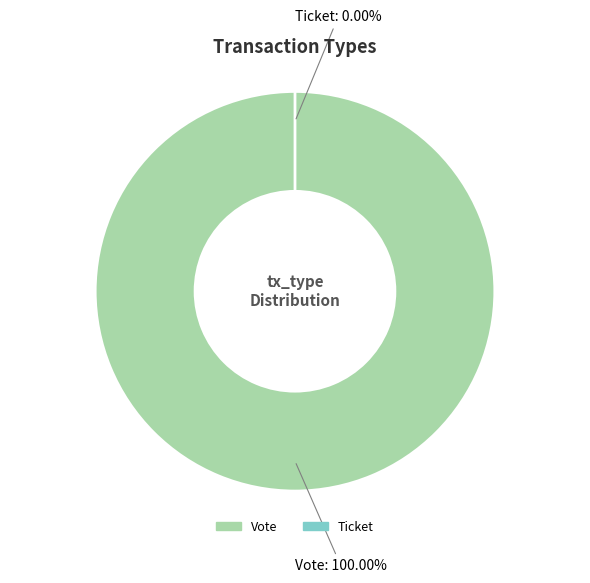

Which has a higher value, Vote or Ticket?

Vote